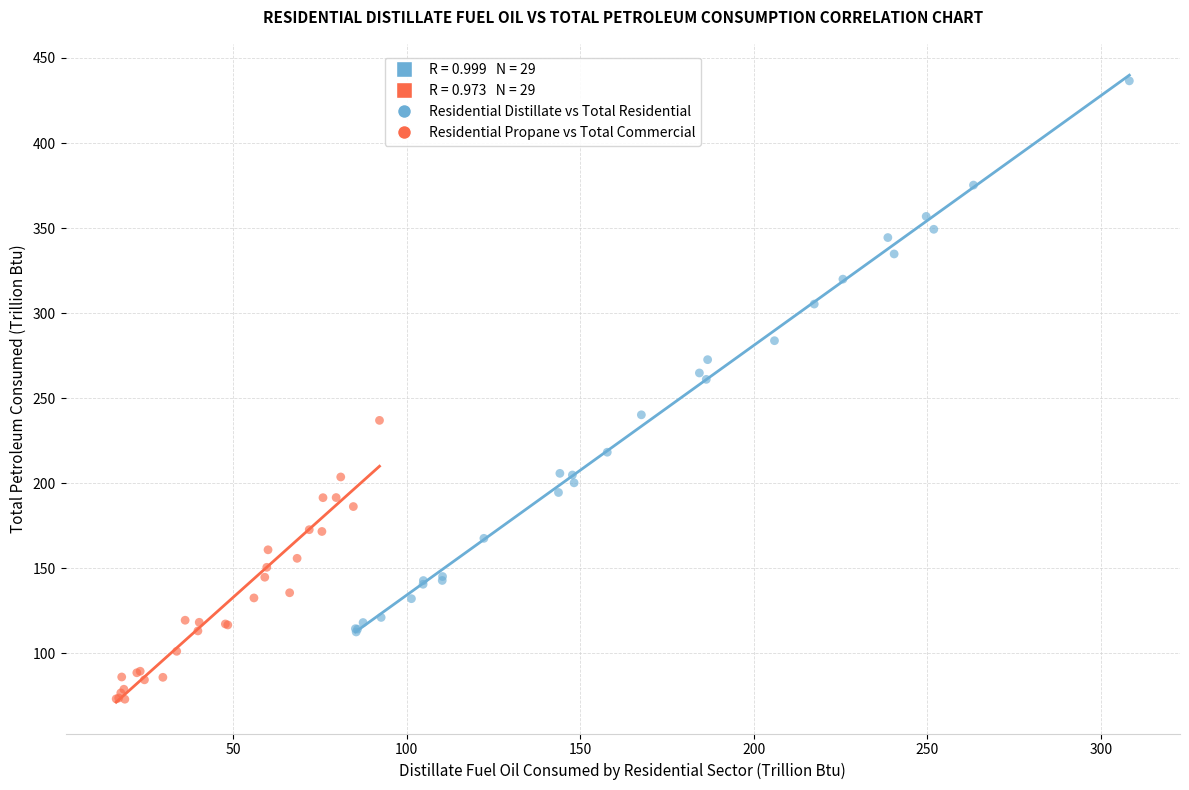

Which series reaches the minimum Y coordinate?

Residential Propane vs Total Commercial